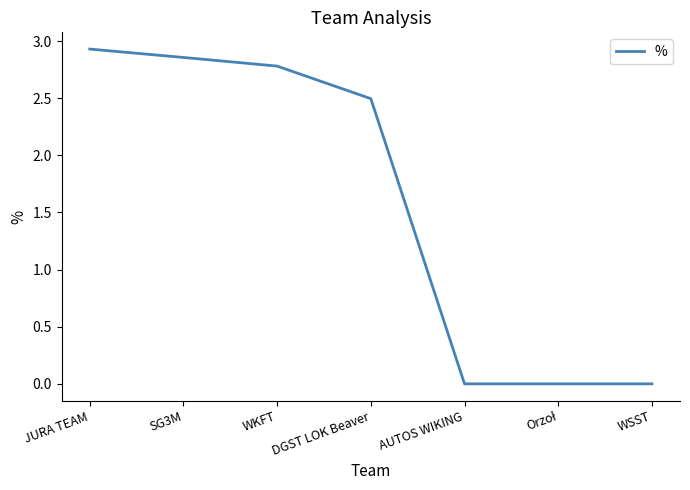

True or false: there are more than 2 points higher than both neighbors.

False